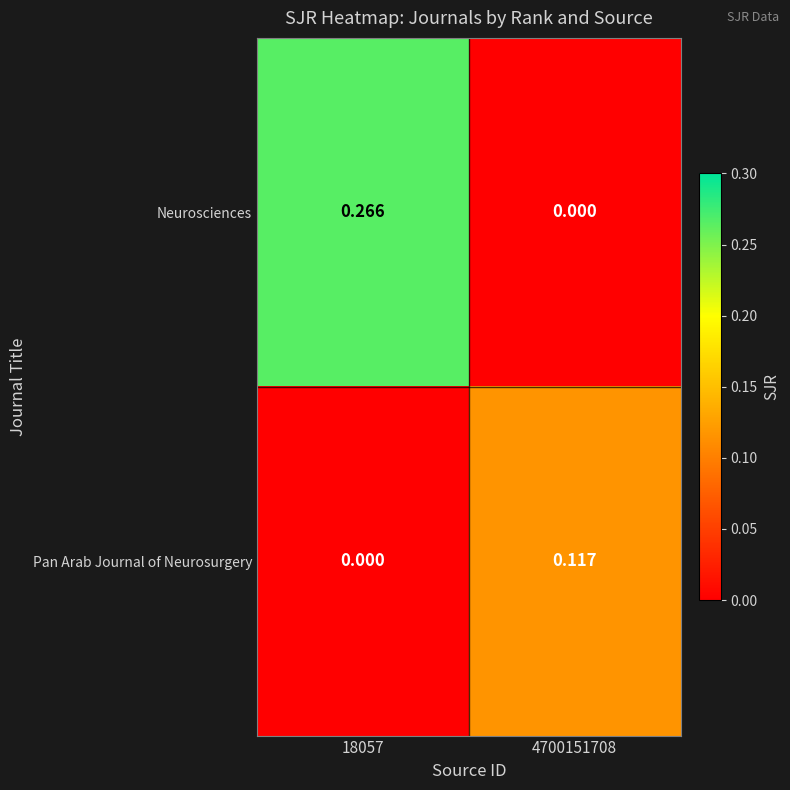

List the series in order of their overall mean, highest first.

Neurosciences, Pan Arab Journal of Neurosurgery